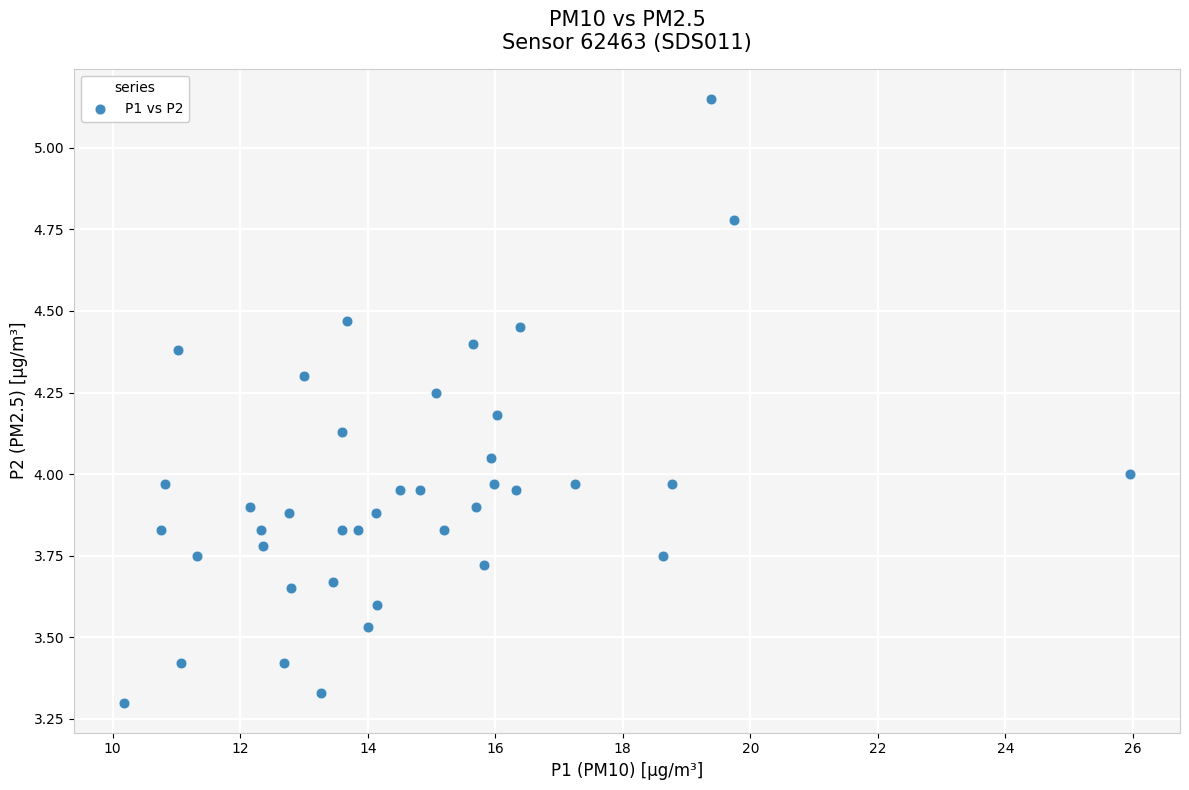

How many data points are displayed?

40